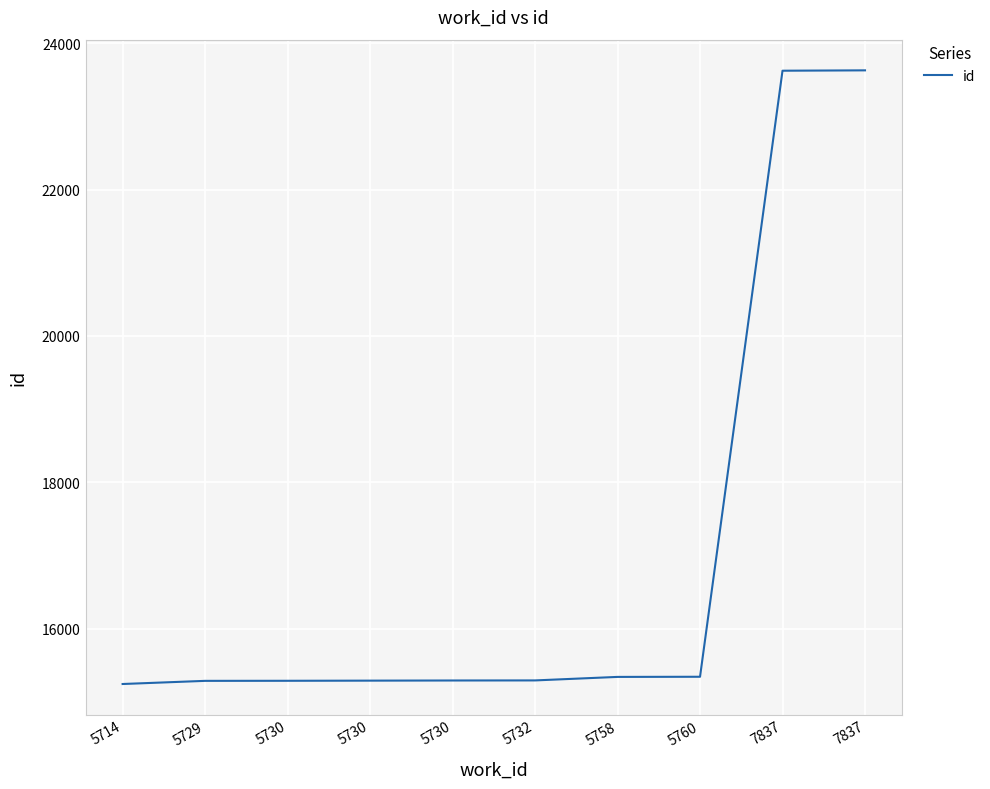

How many lines are shown in the chart?

1